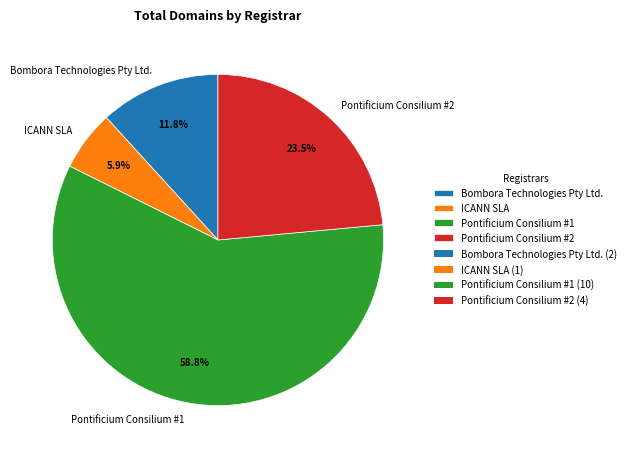

Does ICANN SLA represent more than half of the total?

No